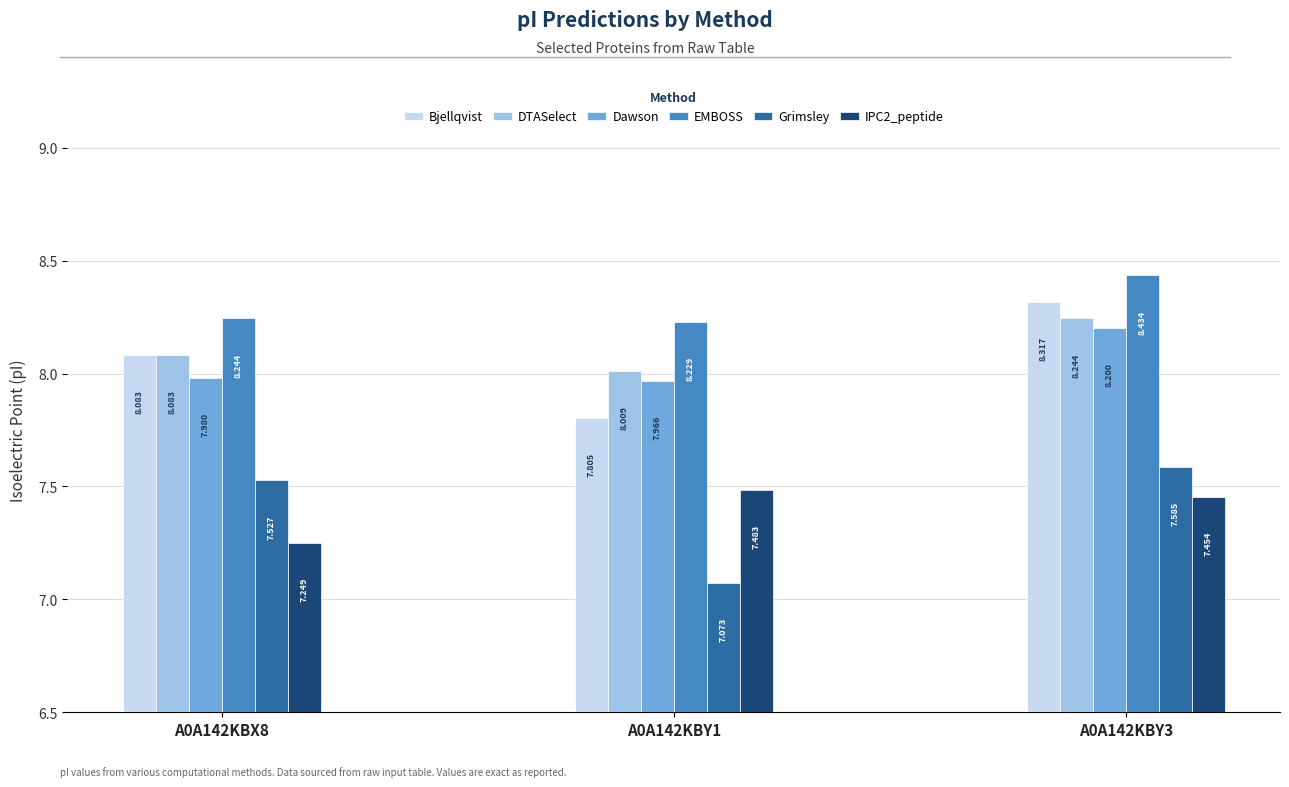

How many bars are there in total?

18